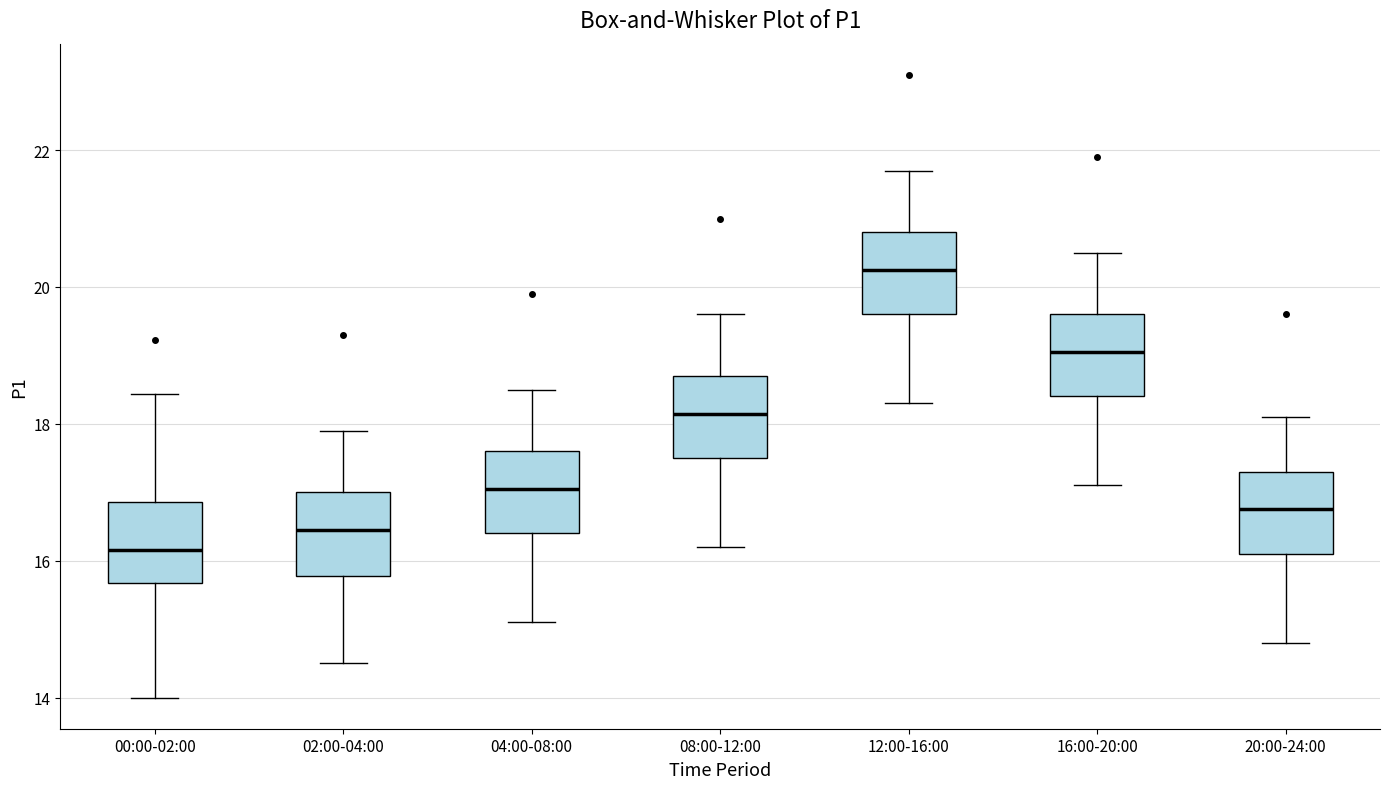

Which box's median line is the lowest?

00:00-02:00